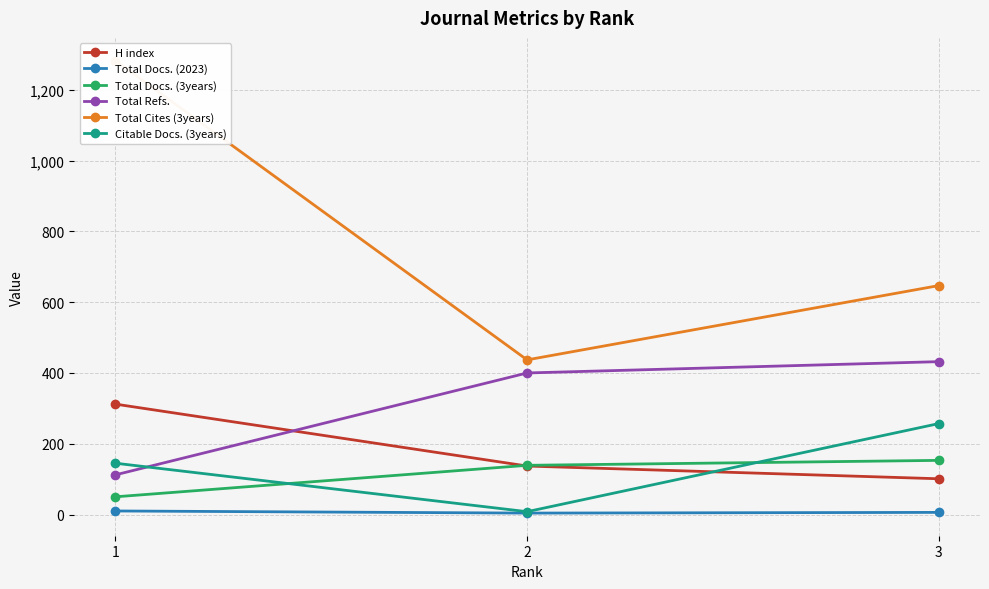

Reading left to right, extract all data points from this chart.

H index: 1=312	2=137	3=101
Total Docs. (2023): 1=10	2=4	3=6
Total Docs. (3years): 1=50	2=139	3=153
Total Refs.: 1=112	2=400	3=432
Total Cites (3years): 1=1283	2=437	3=647
Citable Docs. (3years): 1=145	2=8	3=257